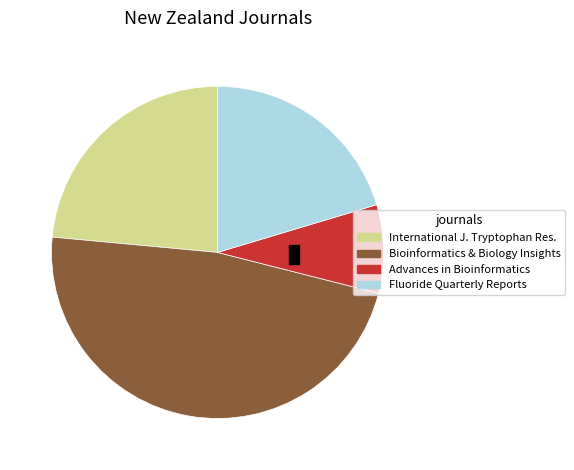

Is there any slice that represents more than half of the pie?

No